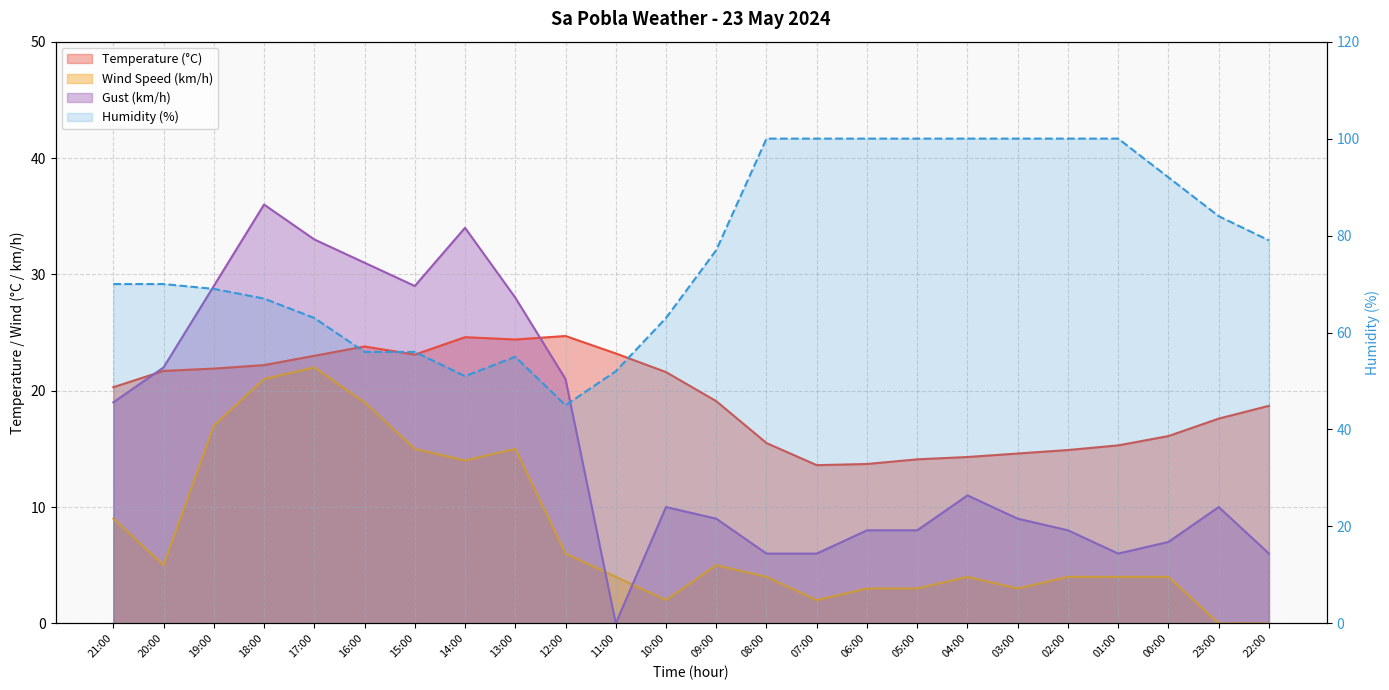

What position from the left is 04:00?

18